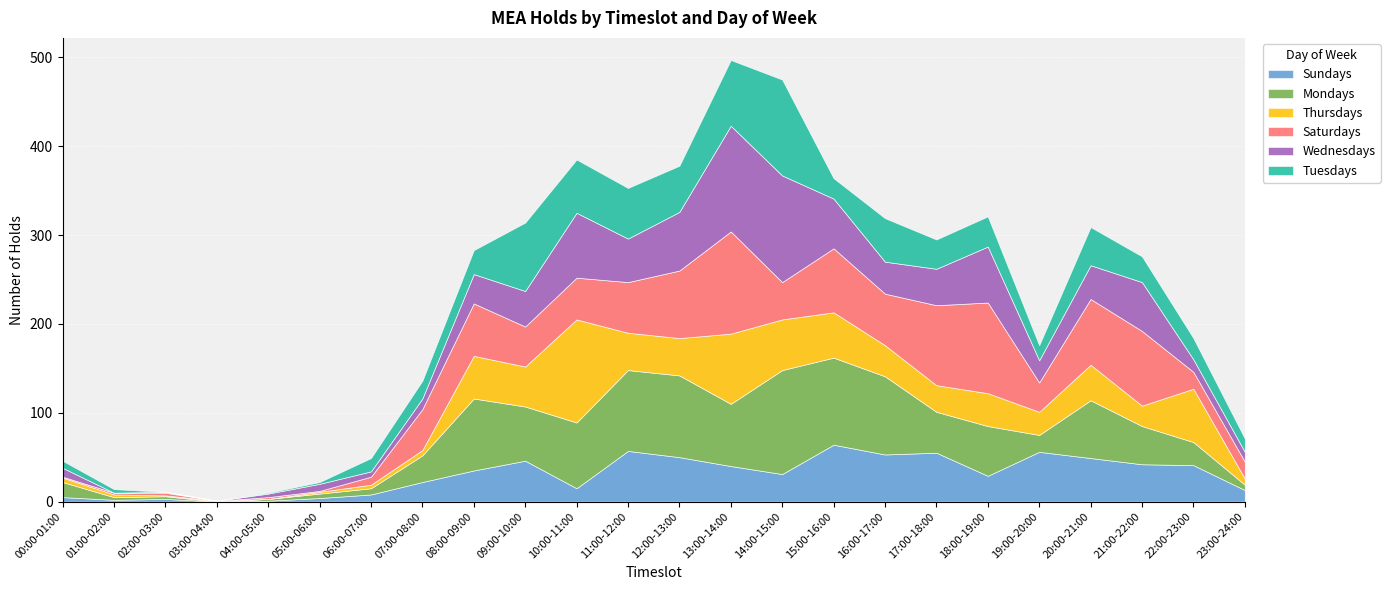

Which has a higher value, 02:00-03:00 or 23:00-24:00?

23:00-24:00